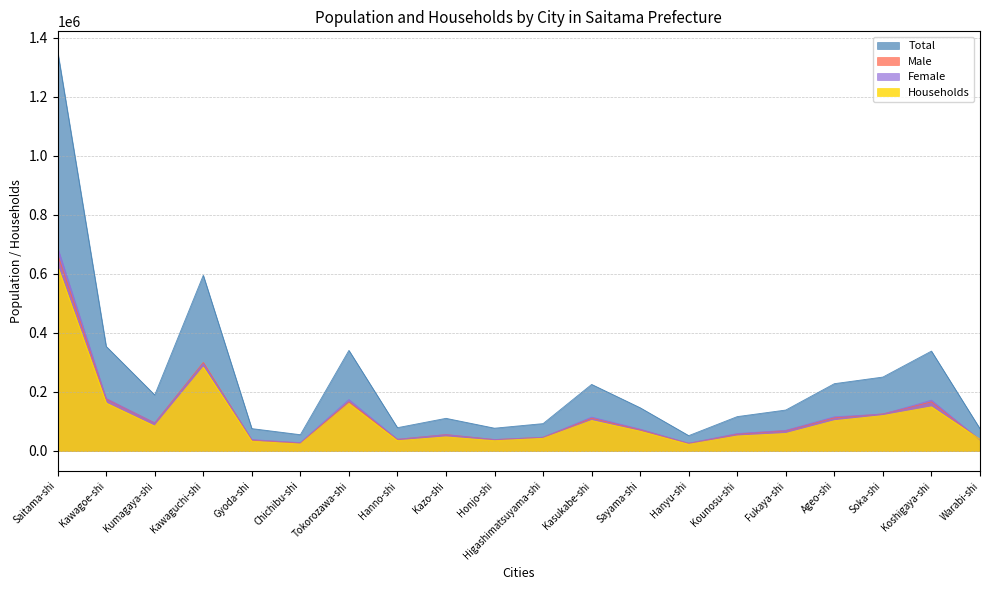

What is the difference between the maximum and minimum values in the Male series?

639819